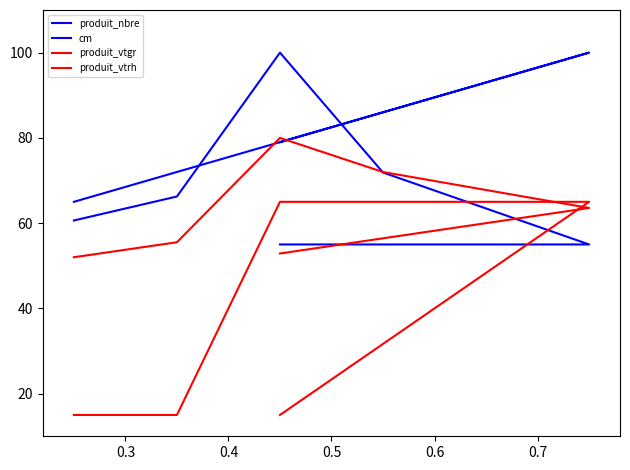

How many times do cm and produit_nbre cross each other?

2